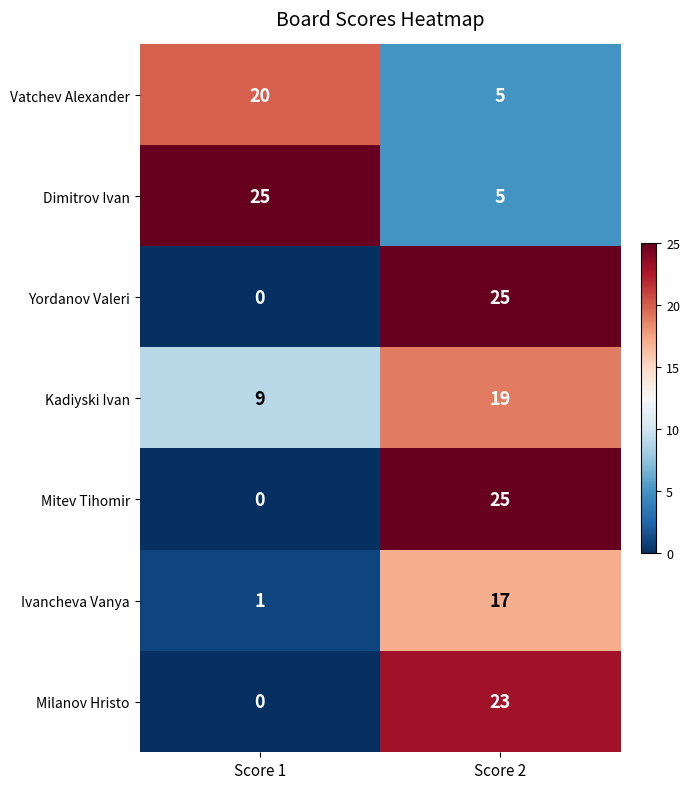

At how many categories does at least one series exceed 14?

2